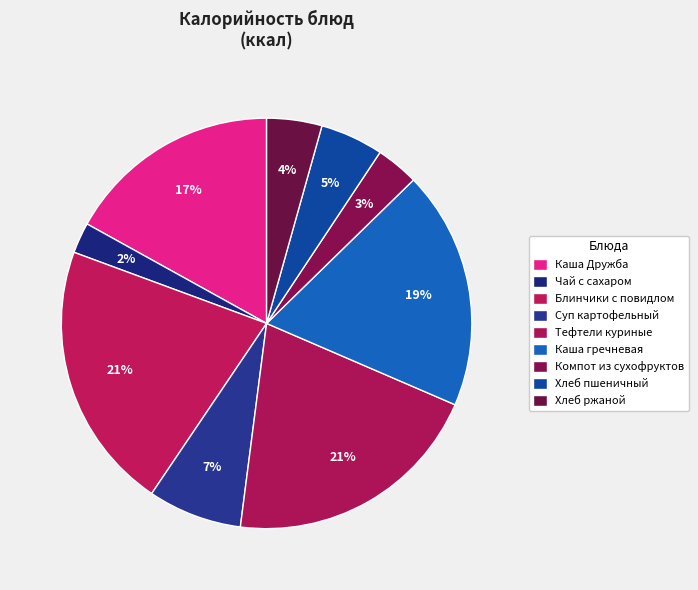

What percentage do Каша гречневая and Компот из сухофруктов together represent?

22.2%